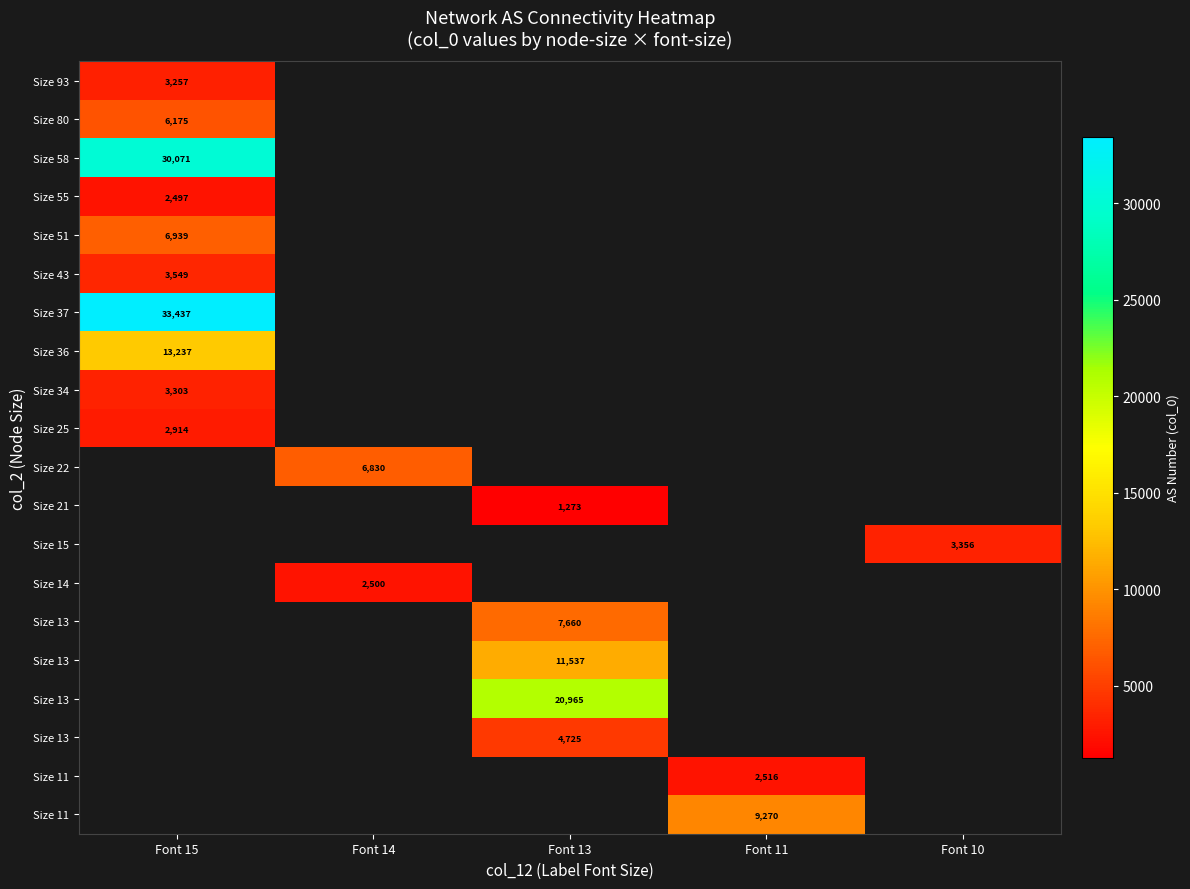

What is the maximum value for row_0?

3257.0